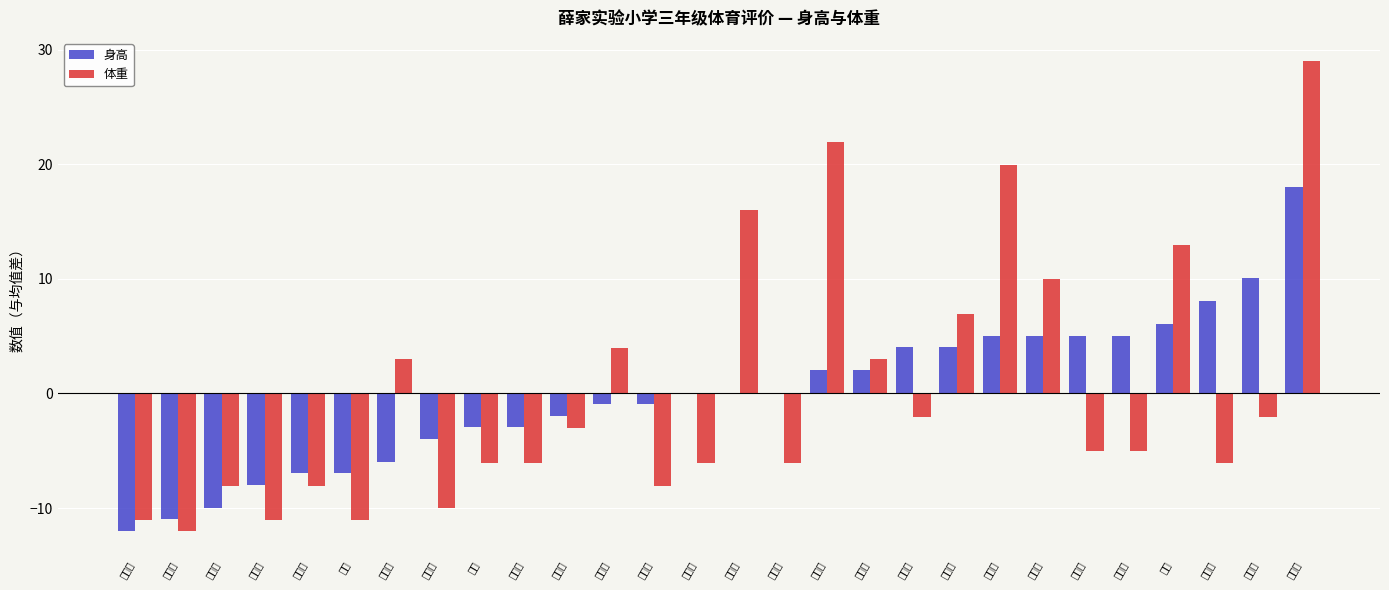

Which label corresponds to the smallest value in the chart?

陈可蔓